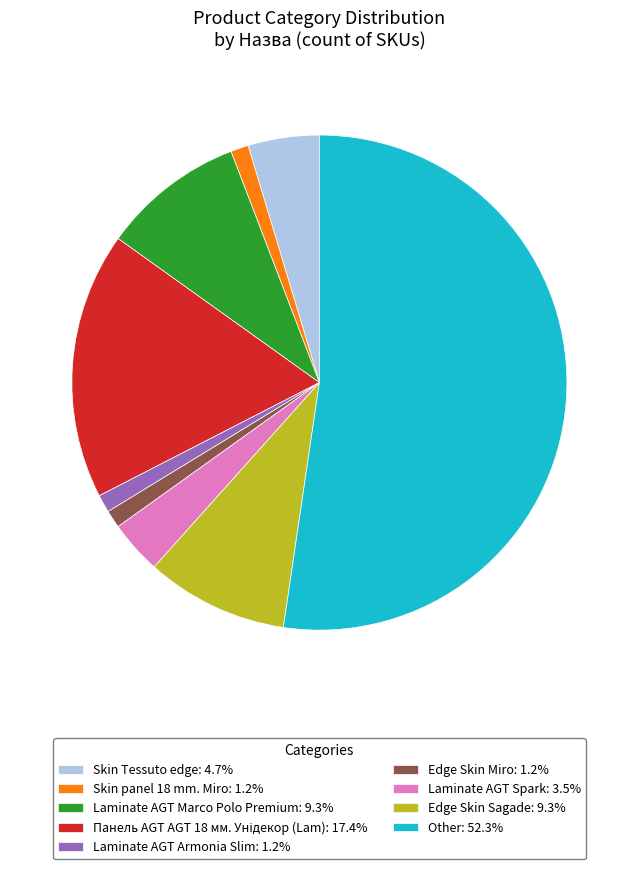

Is the sum of Edge Skin Sagade: 9.3% and Laminate AGT Spark: 3.5% greater than half?

No